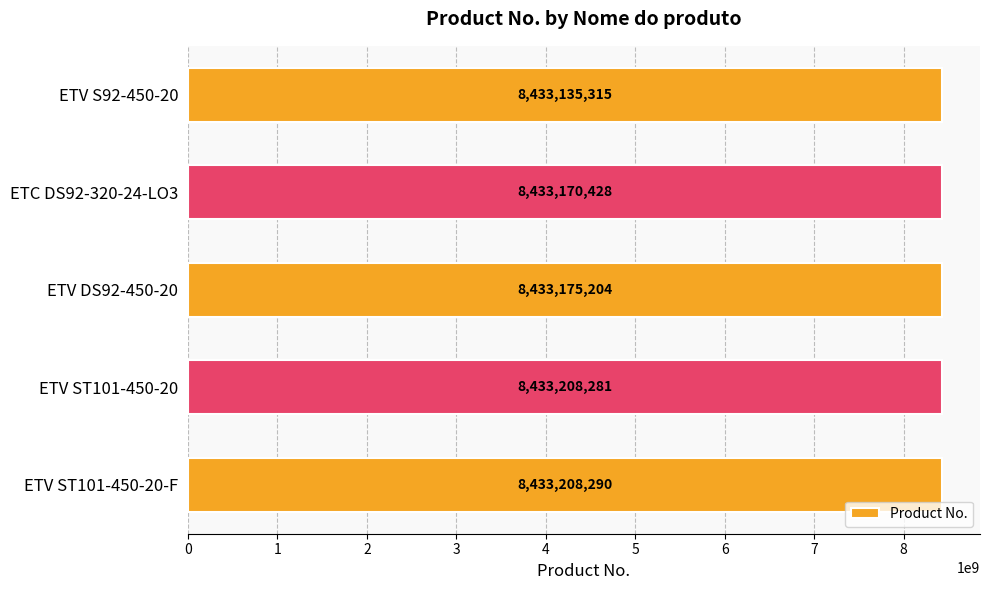

Which category has the highest value across all series?

ETV ST101-450-20-F